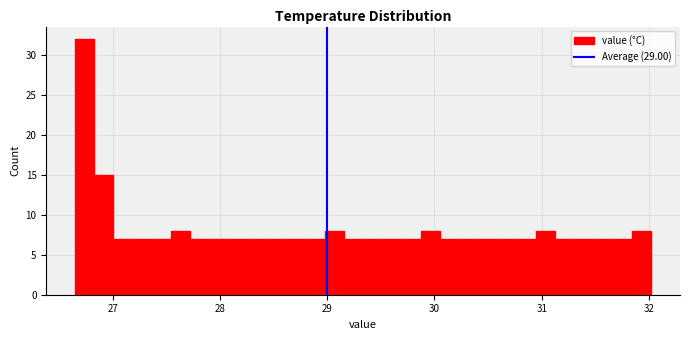

Around what value on the x-axis is the tallest bar? Give the approximate position of its centre, as read against the axis.

26.7